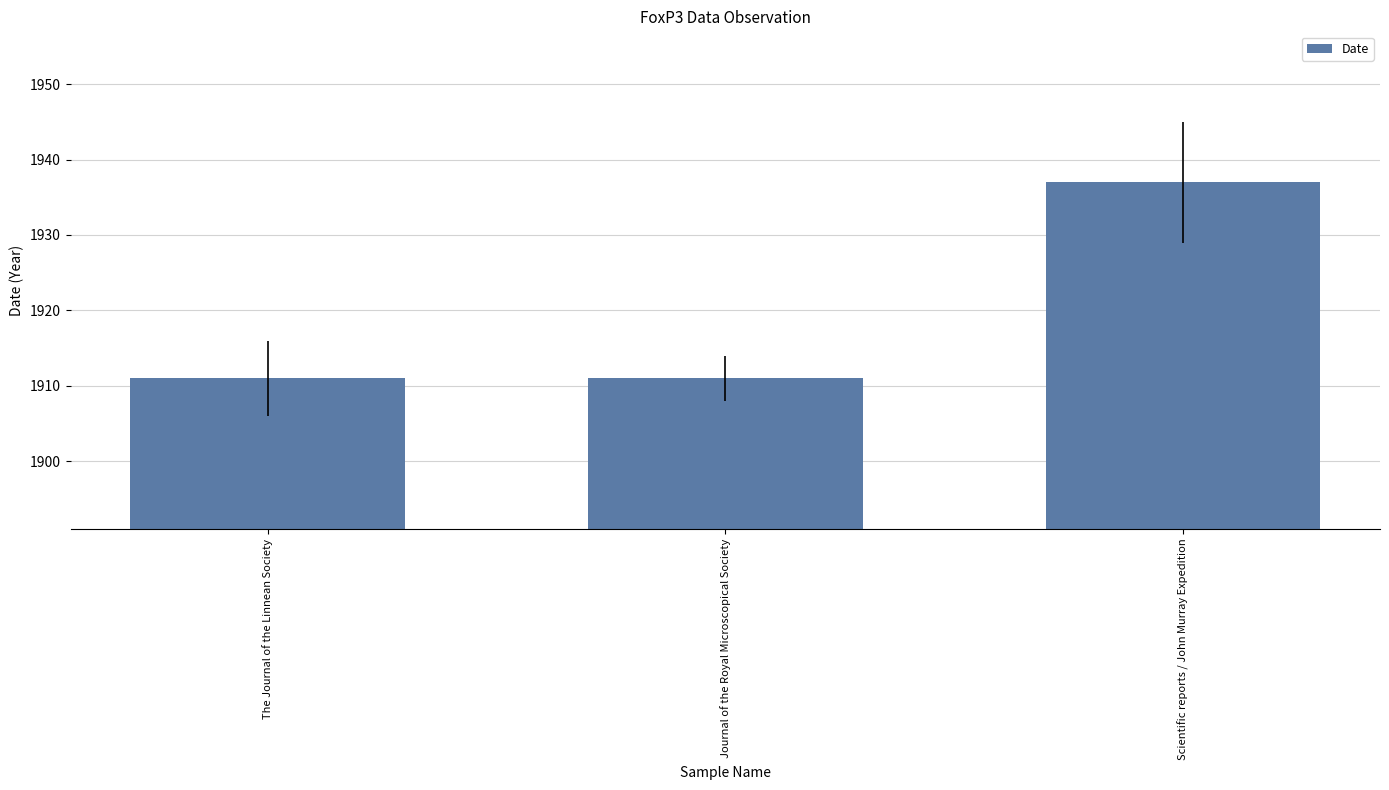

What is the label of the 3rd bar from the right?

The Journal of the Linnean Society